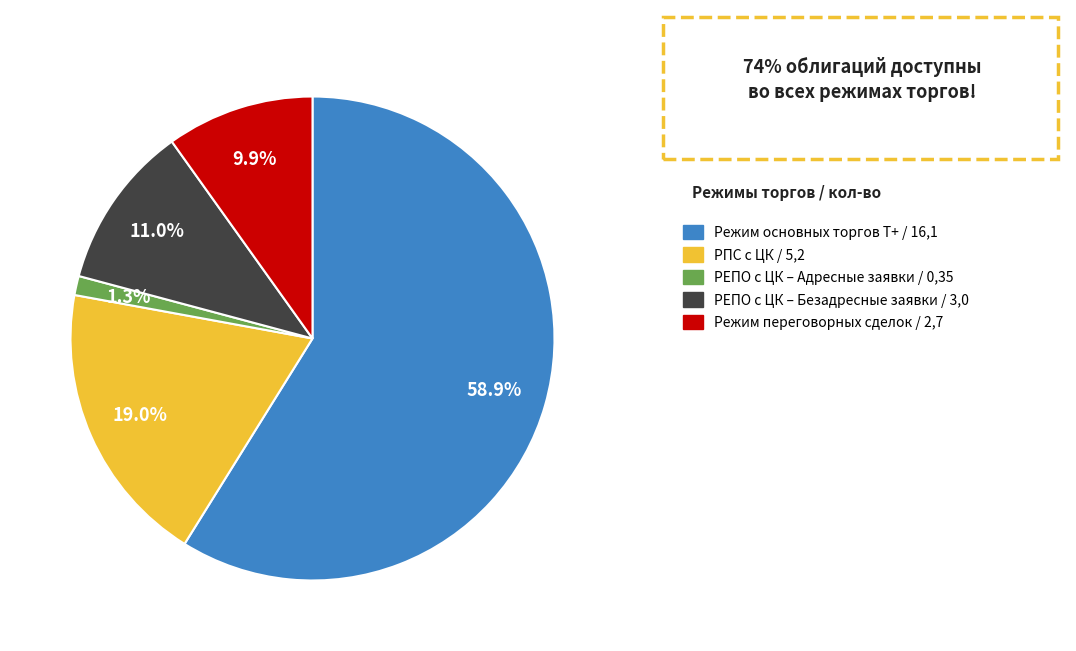

Rank the categories by value from highest to lowest.

Режим основных торгов Т+, РПС с ЦК, РЕПО с ЦК – Безадресные заявки, Режим переговорных сделок, РЕПО с ЦК – Адресные заявки